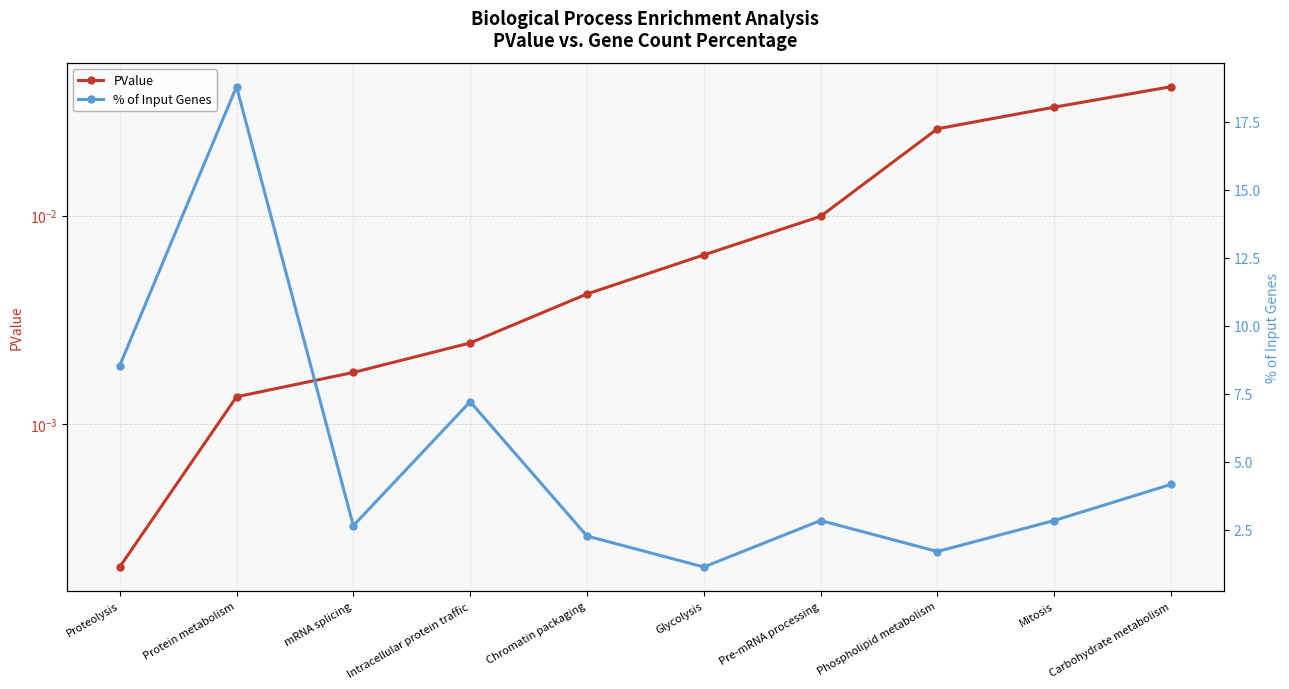

What is the maximum value shown in the chart?

18.8